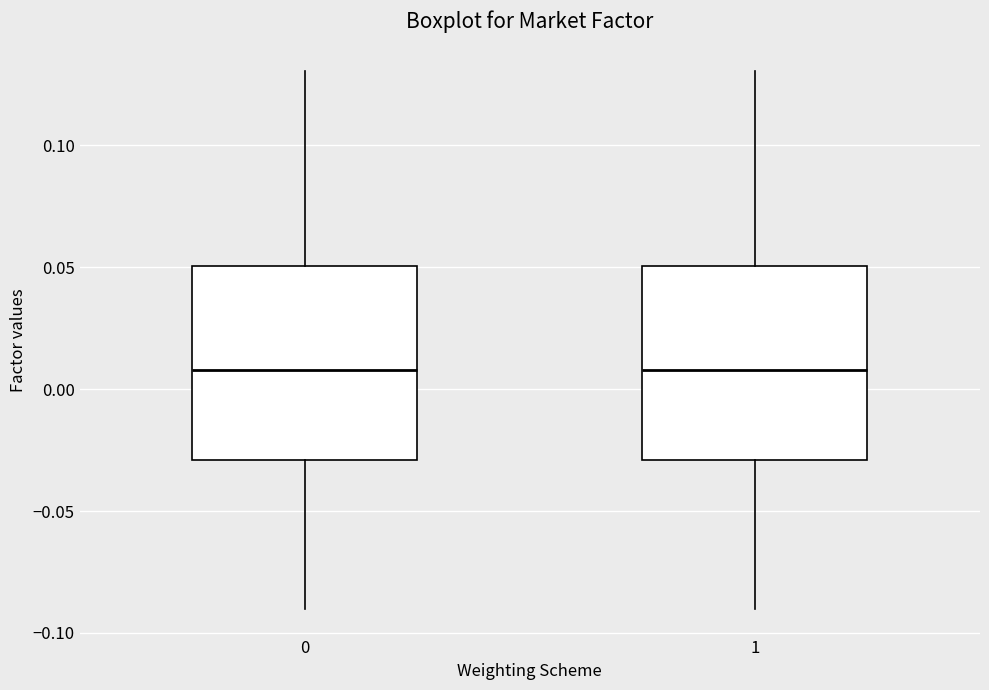

Reading left to right, read every box against the y-axis: the position of its median line, the range the box covers, and the ends of its whiskers. The values are not printed on the chart, so give them approximately, as read against the axis.

0: median 0.01, box -0.03 to 0.05, whiskers -0.09 to 0.13
1: median 0.01, box -0.03 to 0.05, whiskers -0.09 to 0.13